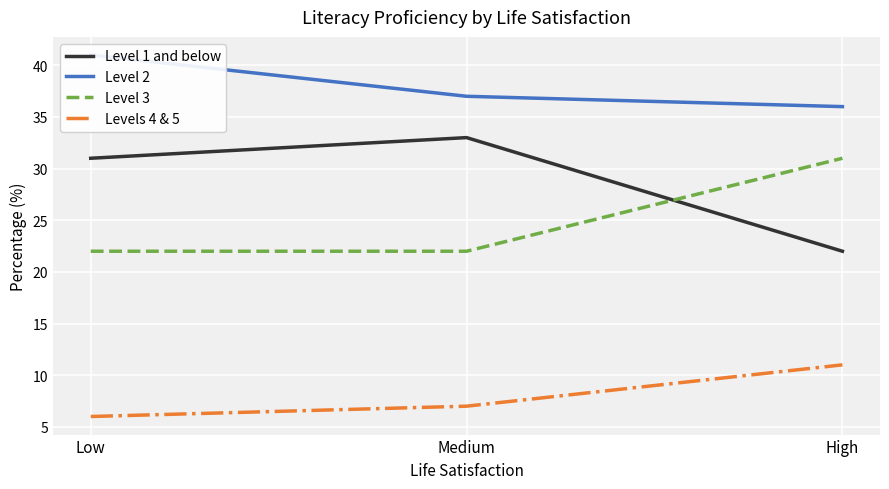

The Level 2 series shows 53 at High. True or false?

False